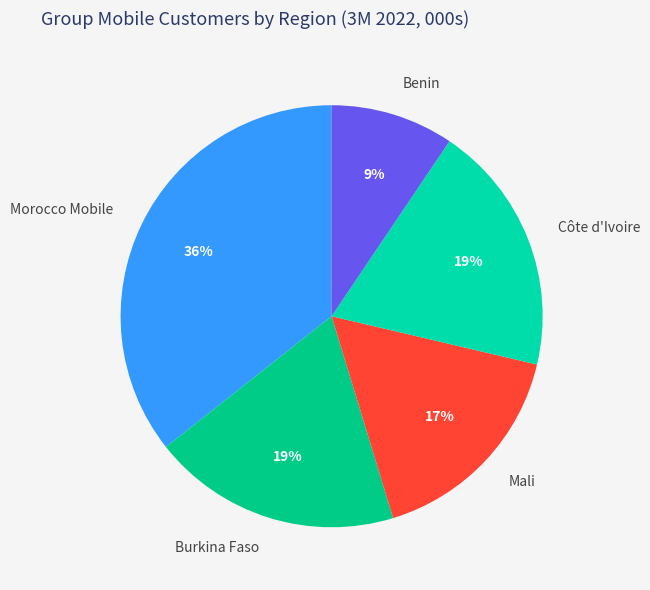

To the nearest percent, what is the combined percentage of Mali and Benin?

26%